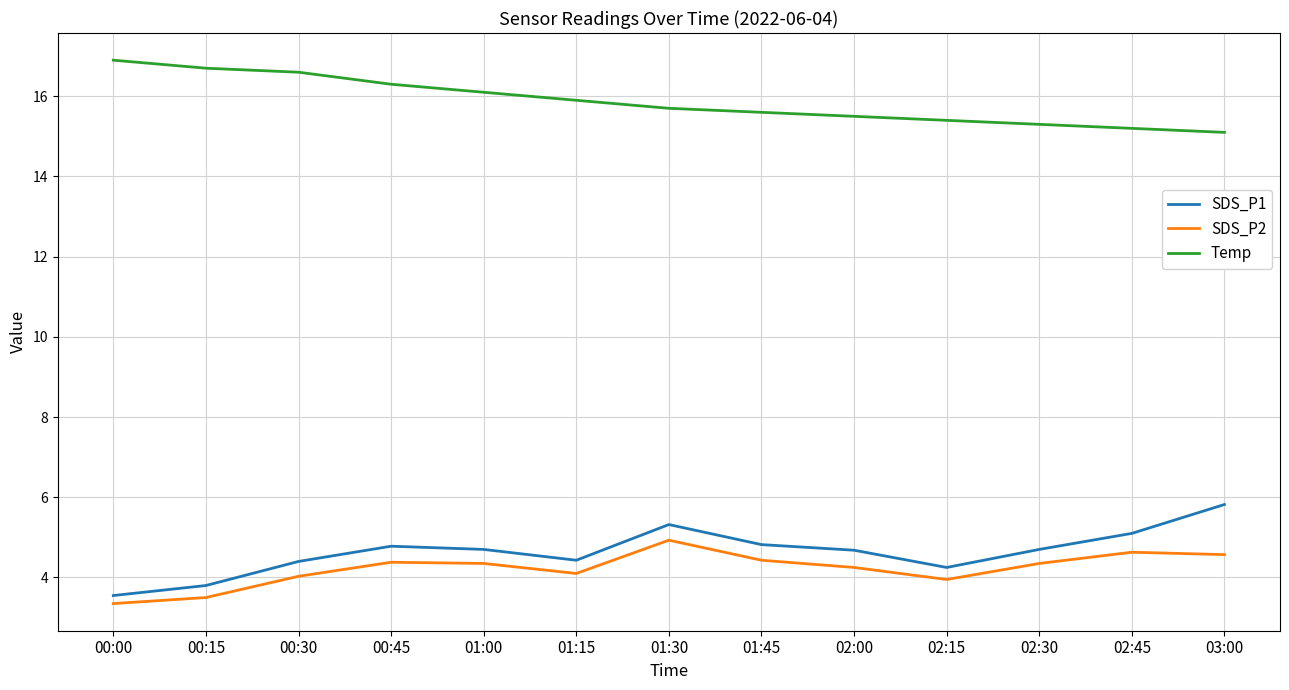

What is the smallest value displayed?

3.4